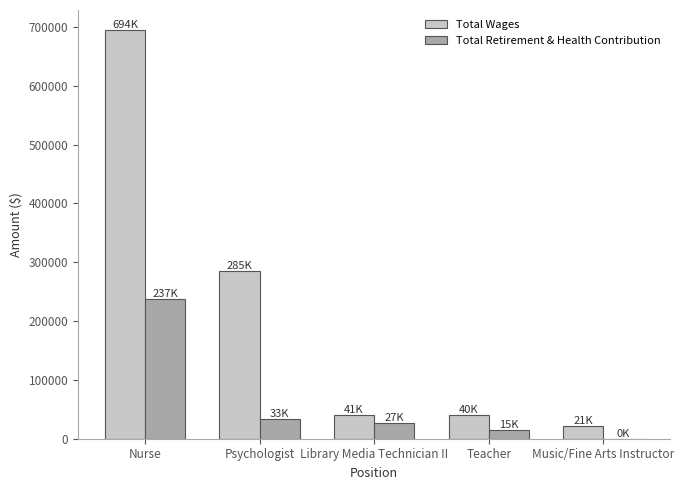

What is the maximum value shown in the chart?

694057